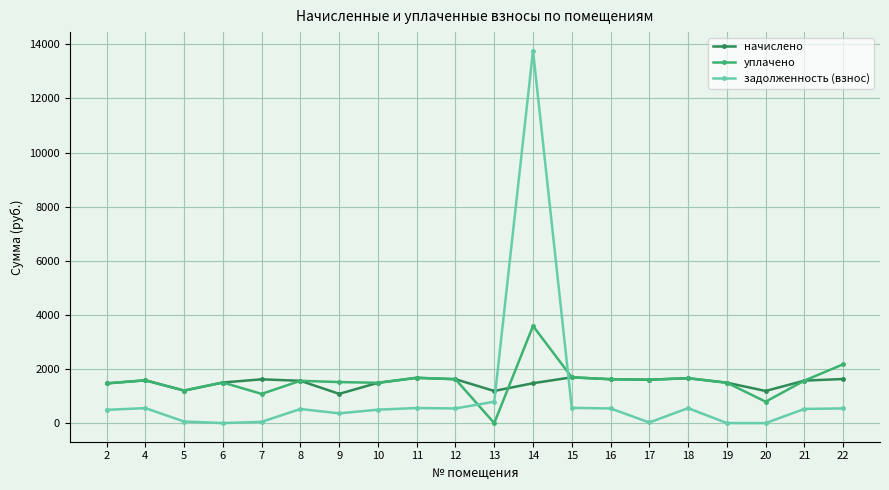

Where do задолженность (взнос) and начислено first cross each other?

13 and 14